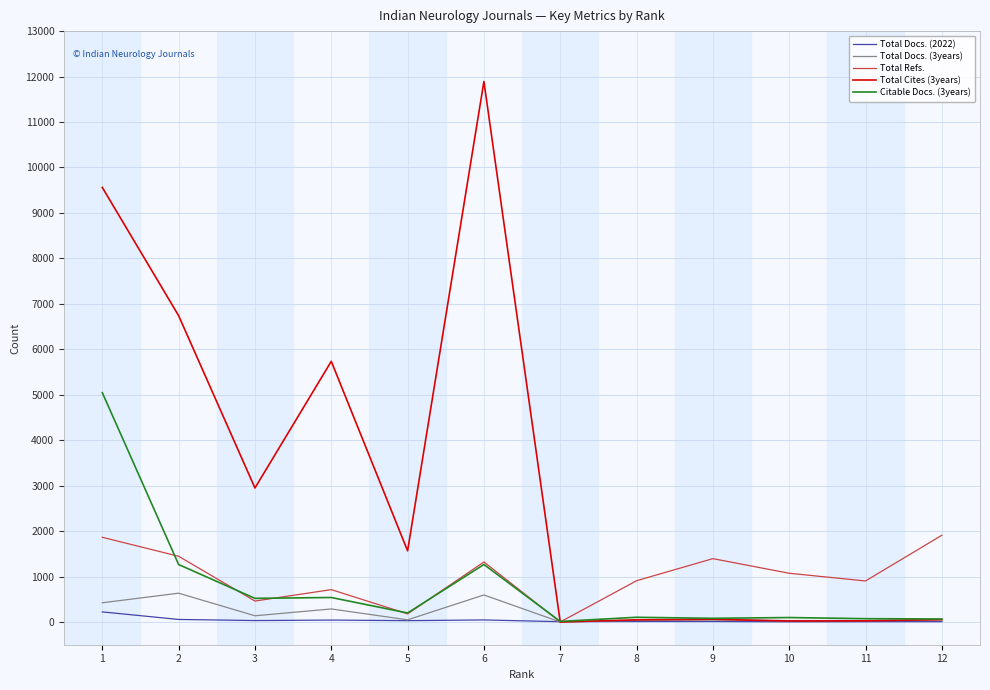

The value of Citable Docs. (3years) at 3 is 520. True or false?

True